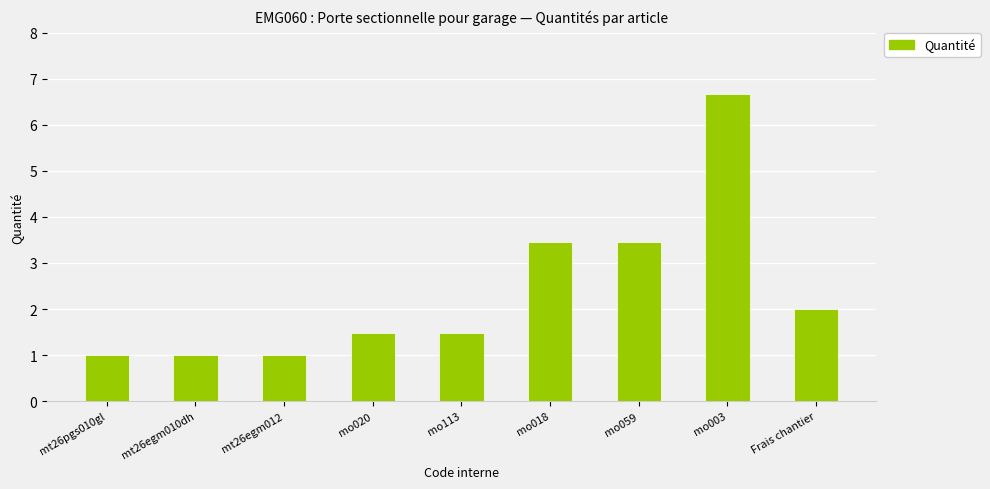

What is the sum of the values at mt26egm010dh and mt26egm012?

2.0